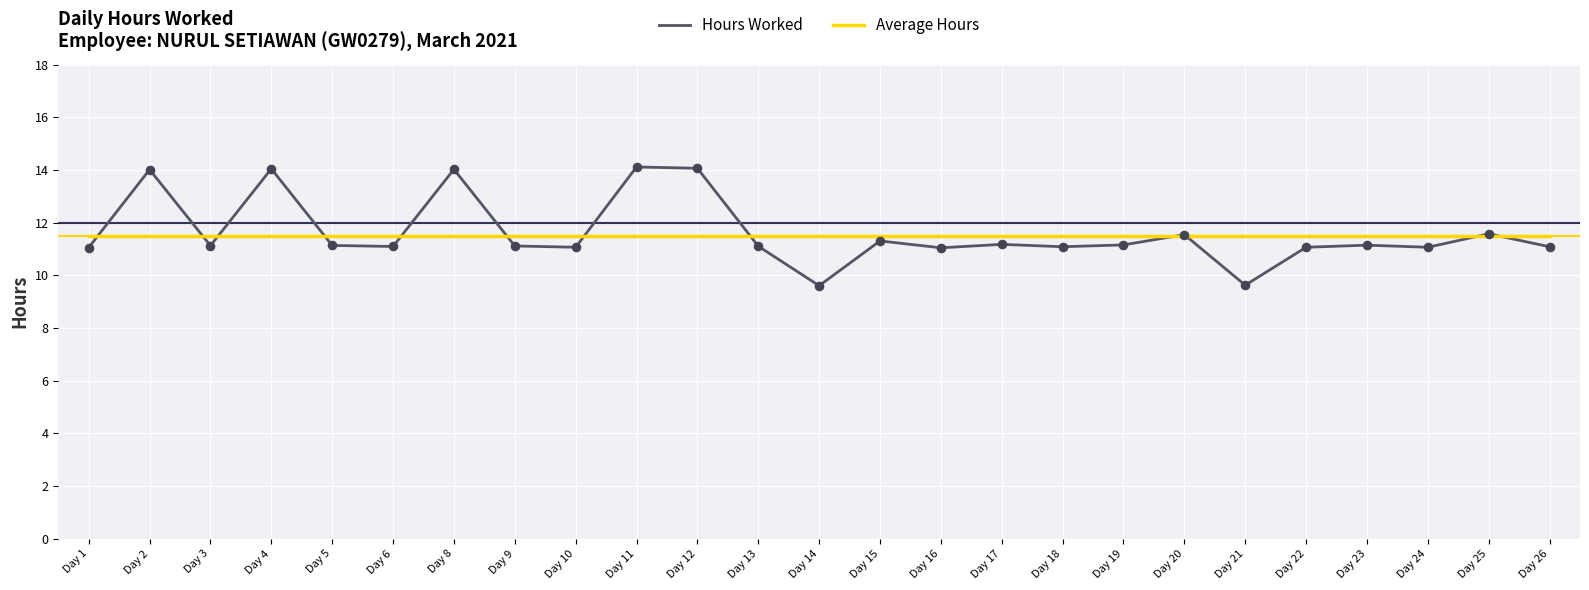

Is the value of Hours Worked at Day 18 greater than the value of Average Hours at Day 17?

No